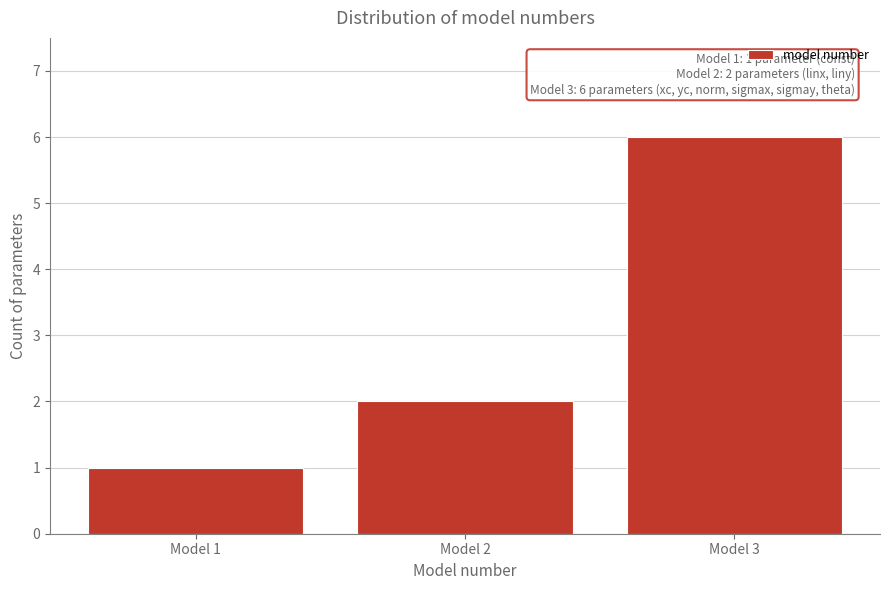

Reading right to left, transcribe all the data shown in this chart.

6	2	1